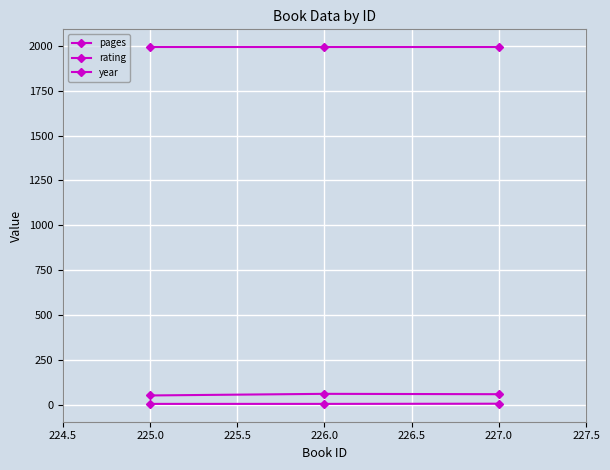

At 225.0, list the series in order from largest to smallest.

year, pages, rating